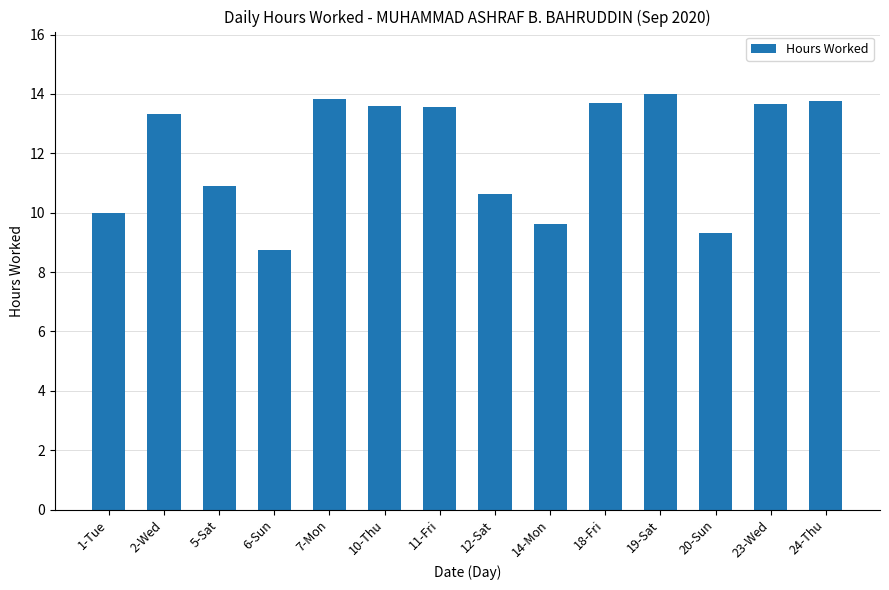

What is the sum of the values at 10-Thu and 7-Mon?

27.4